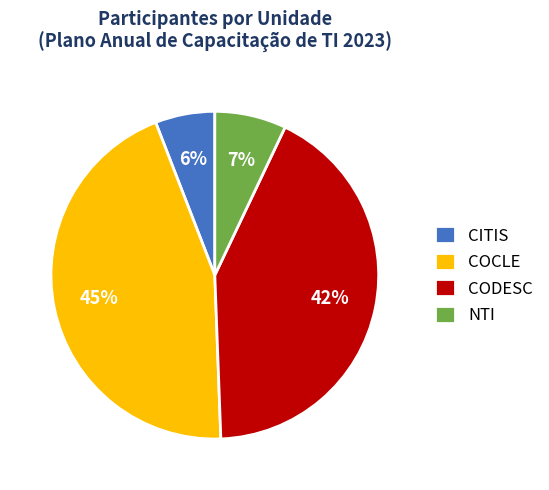

Count the number of slices in the pie.

4